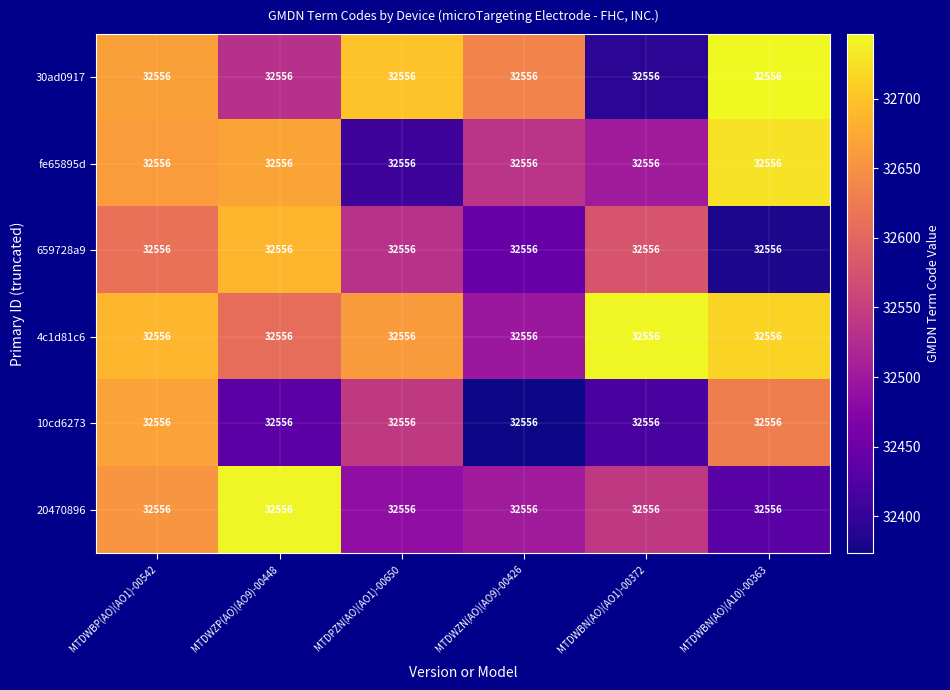

How many series are shown in this chart?

6